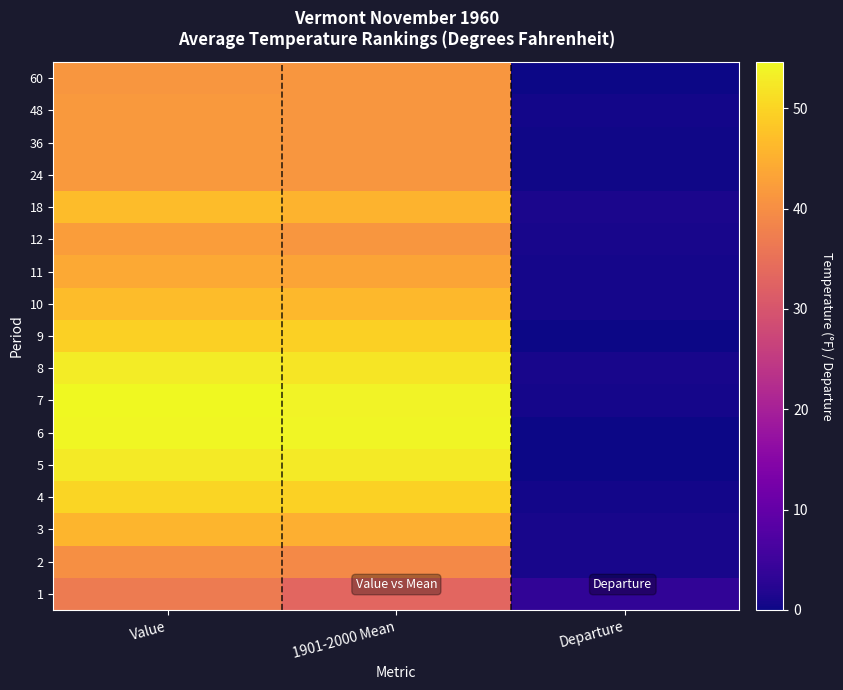

List the series in order of their peak value, lowest first.

1, 2, 60, 36, 24, 48, 12, 11, 3, 10, 18, 9, 4, 5, 8, 6, 7